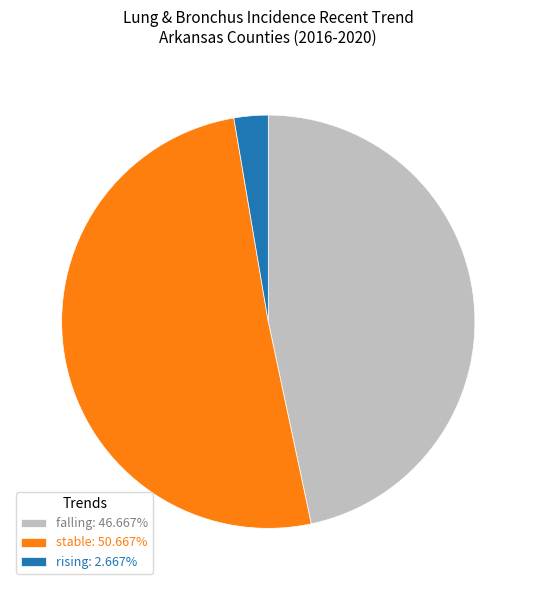

What is the largest slice in the pie chart?

stable